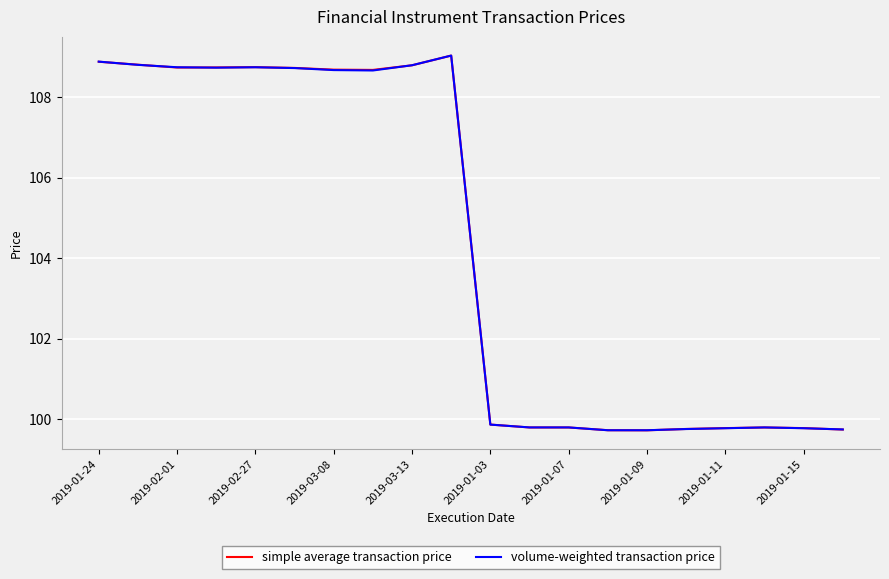

What is the smallest value displayed?

99.7